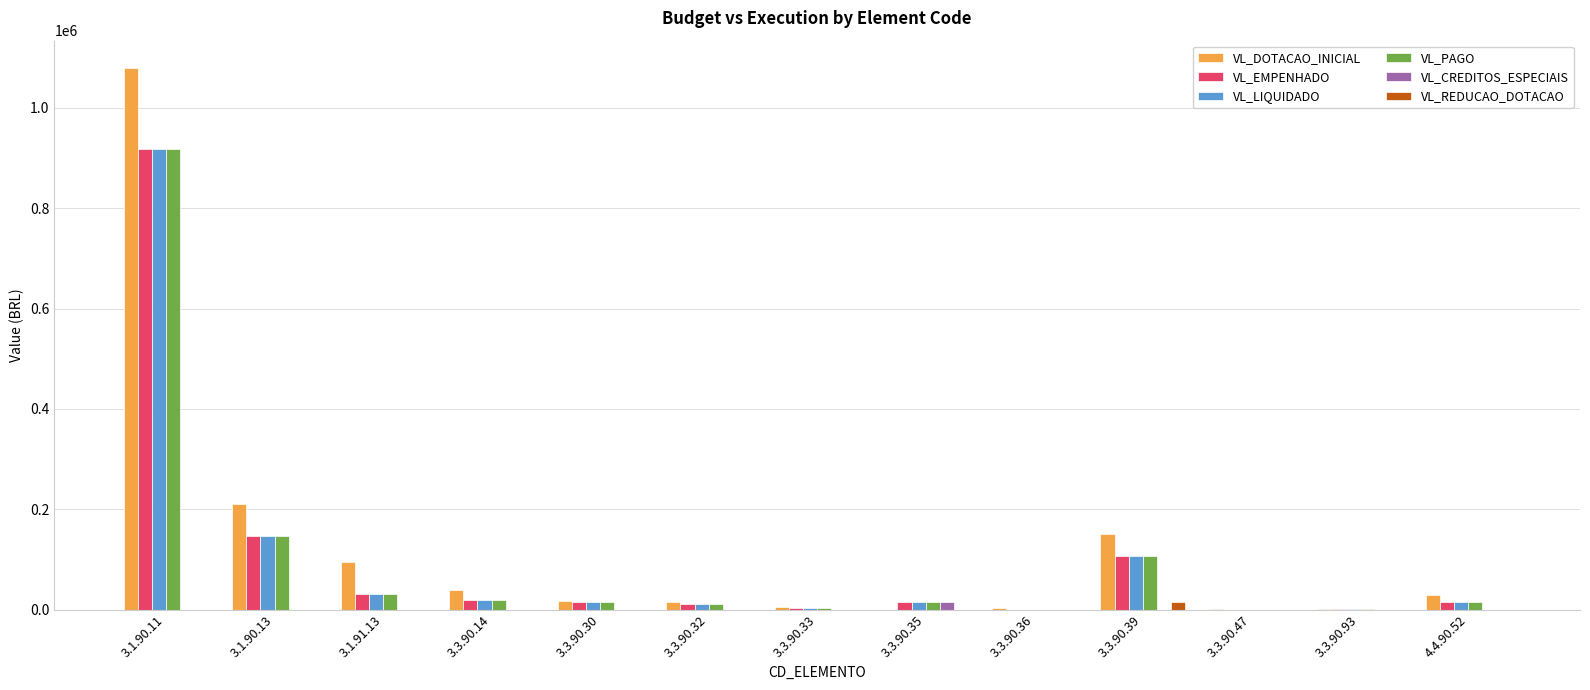

At which category is the sum across all series the highest?

3.1.90.11